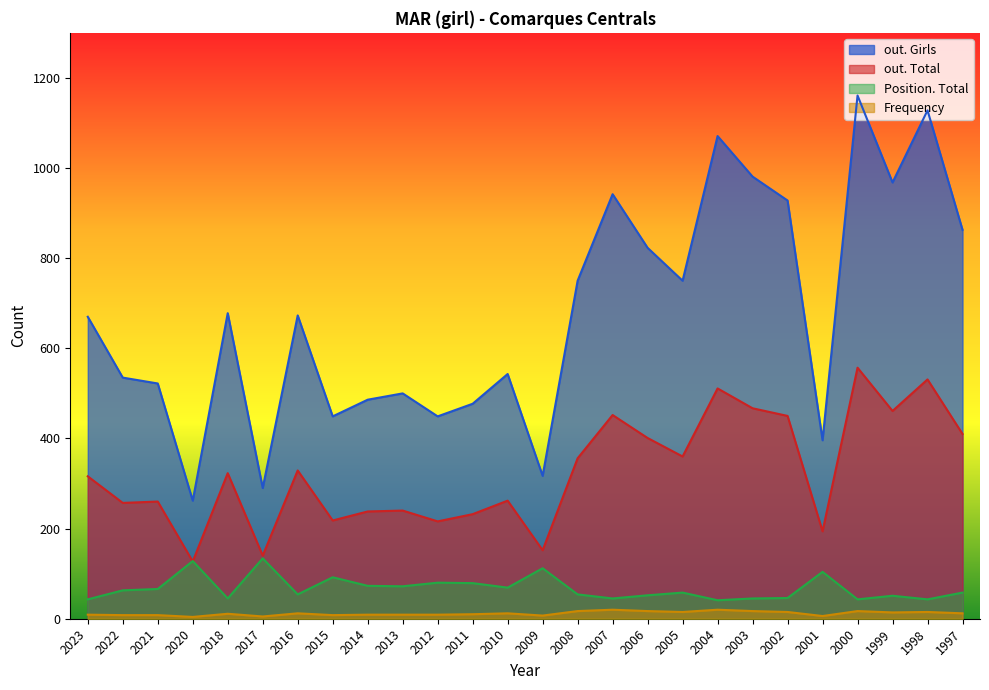

Which label corresponds to the largest value in the chart?

2000